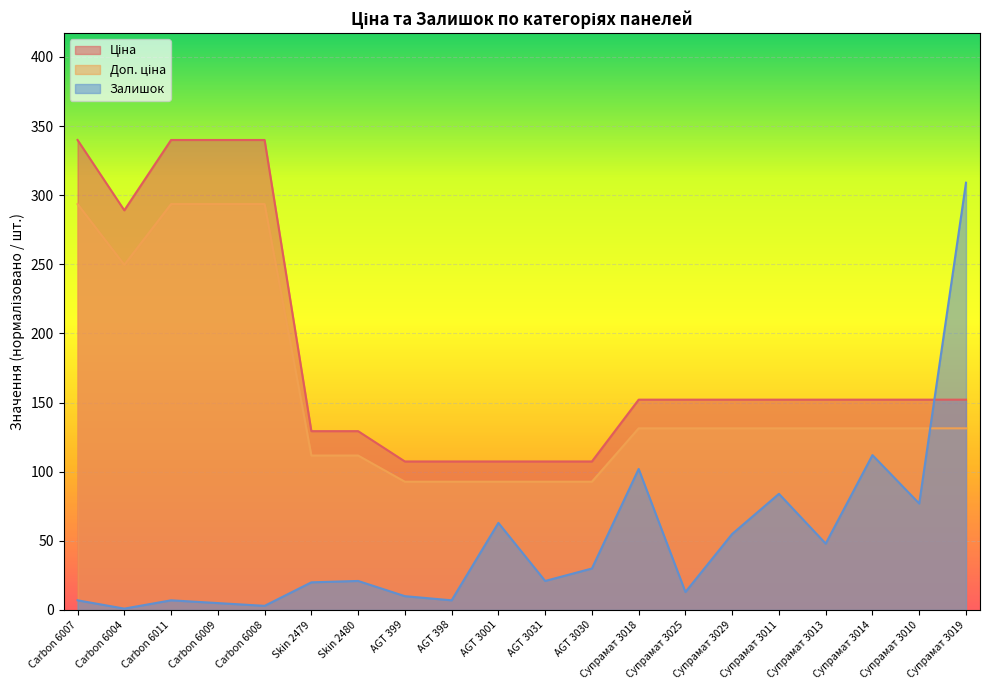

What position from the right is AGT 3030?

9